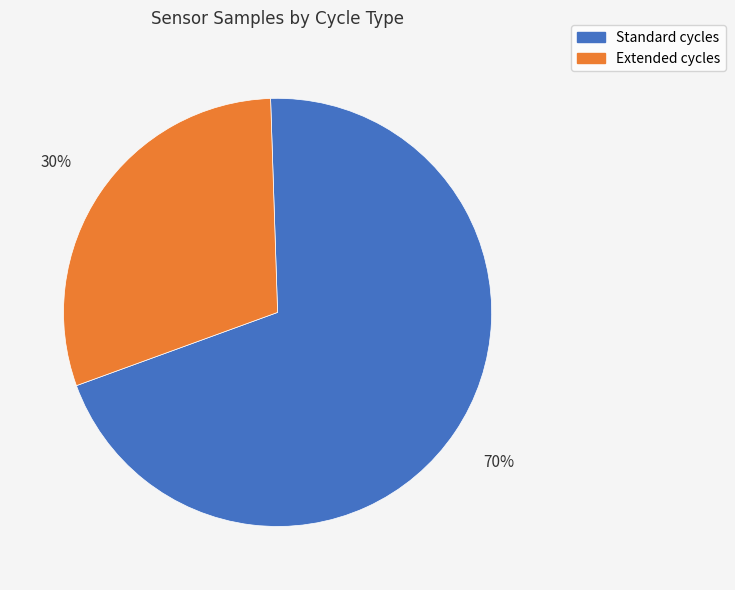

Is there any slice that represents more than half of the pie?

Yes